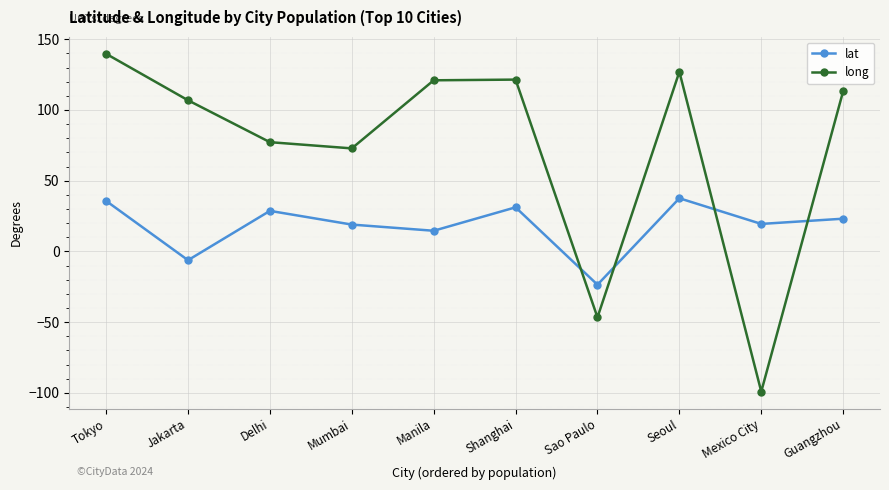

At which category does lat reach its first local peak?

Delhi